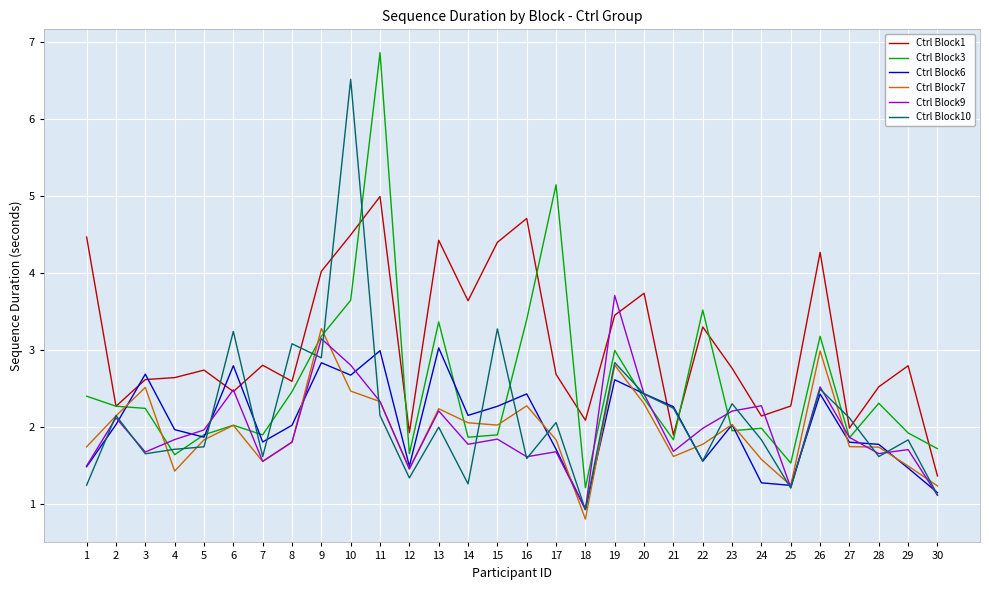

Between 1 and 13, which series saw the biggest shift?

Ctrl Block6